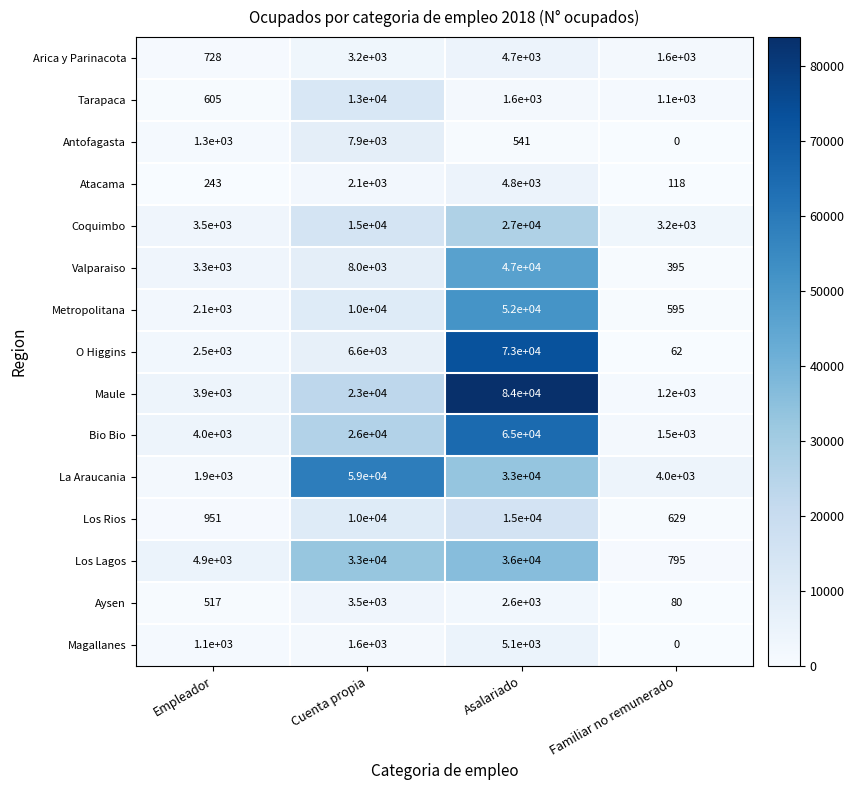

What is the highest value of the Atacama series?

4800